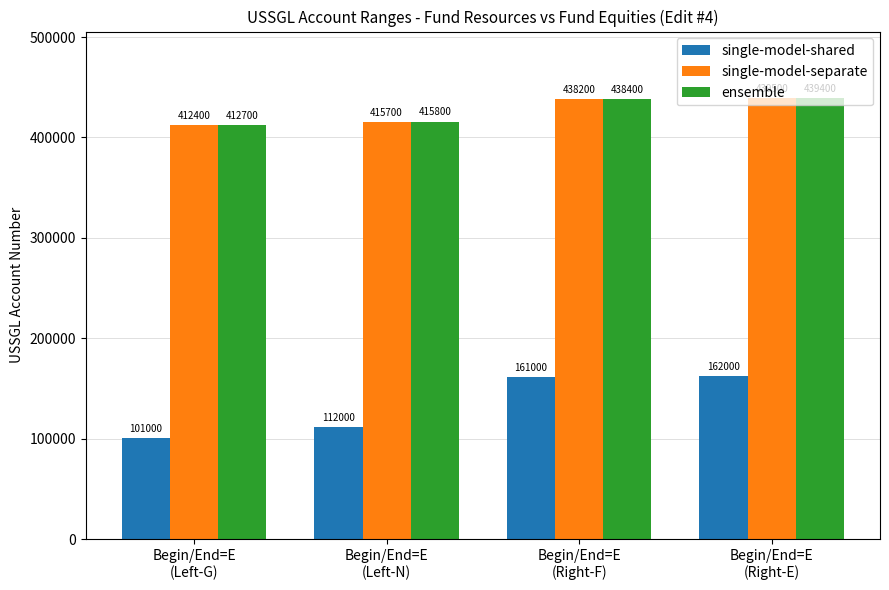

What is the highest value of the ensemble series?

439400